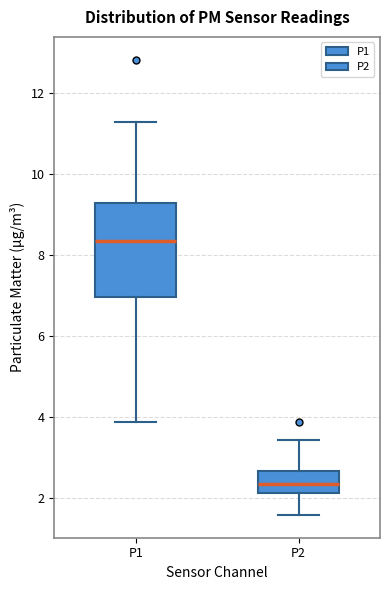

Reading left to right, transcribe this box plot: for each box, give where its median line is, the range the box spans, and where its two whiskers end, as read against the y-axis. The values are not printed on the chart, so give them approximately, as read against the axis.

P1: median 8.4, box 7.0 to 9.2, whiskers 3.8 to 11.2
P2: median 2.4, box 2.2 to 2.6, whiskers 1.6 to 3.4